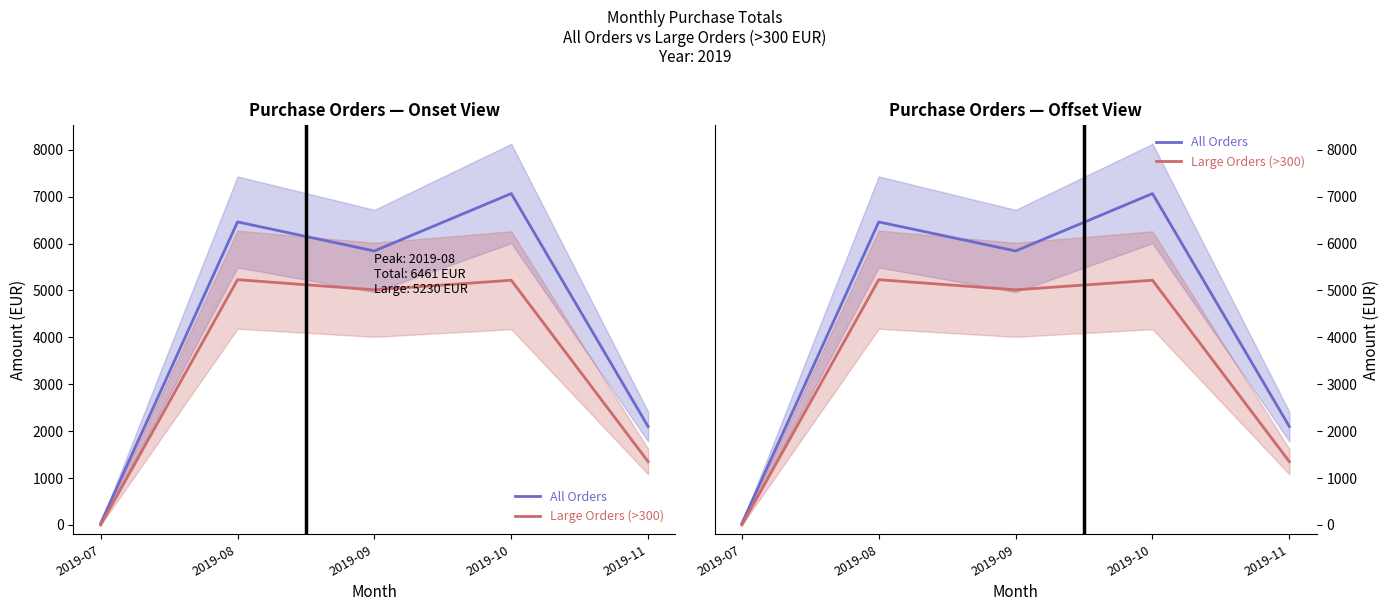

What is the difference between the maximum and minimum values in the Large Orders (>300) series?

5230.0